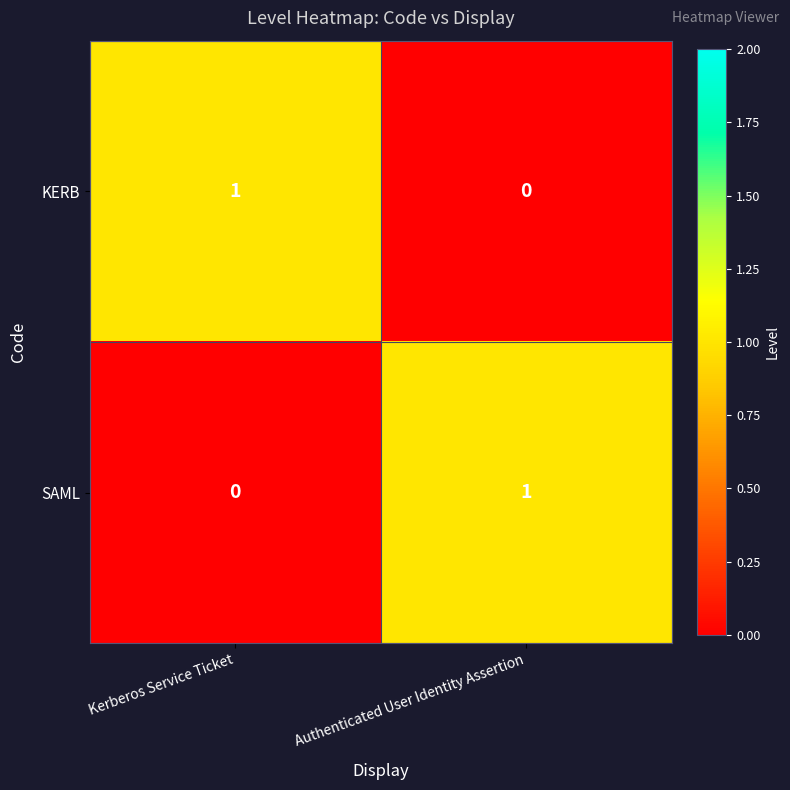

True or false: SAML has a value of -1 at Kerberos Service Ticket.

False